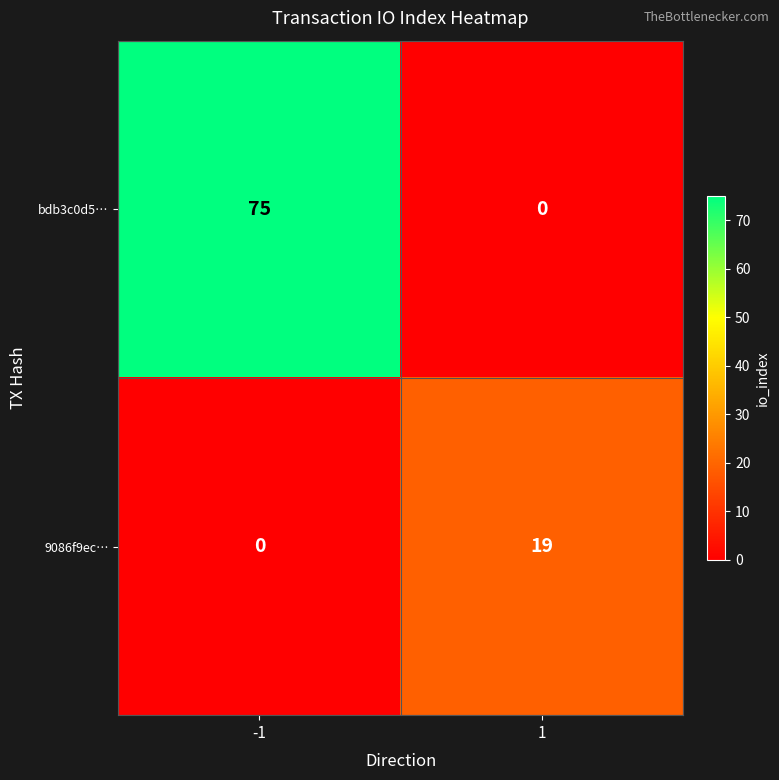

True or false: bdb3c0d5… has a value of 0 at 1.

True